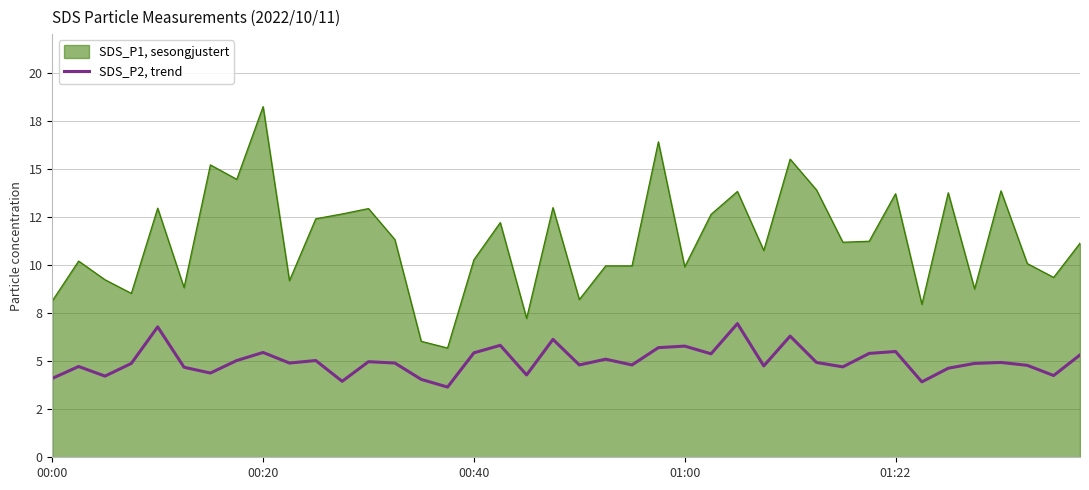

Does the chart display data point markers on the line(s)?

No